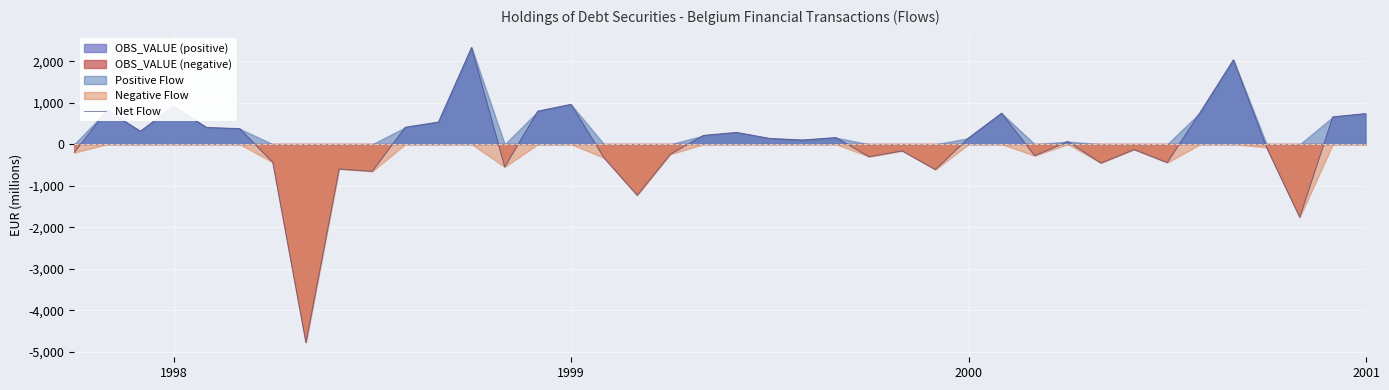

The value at 13 is -546.4. True or false?

True